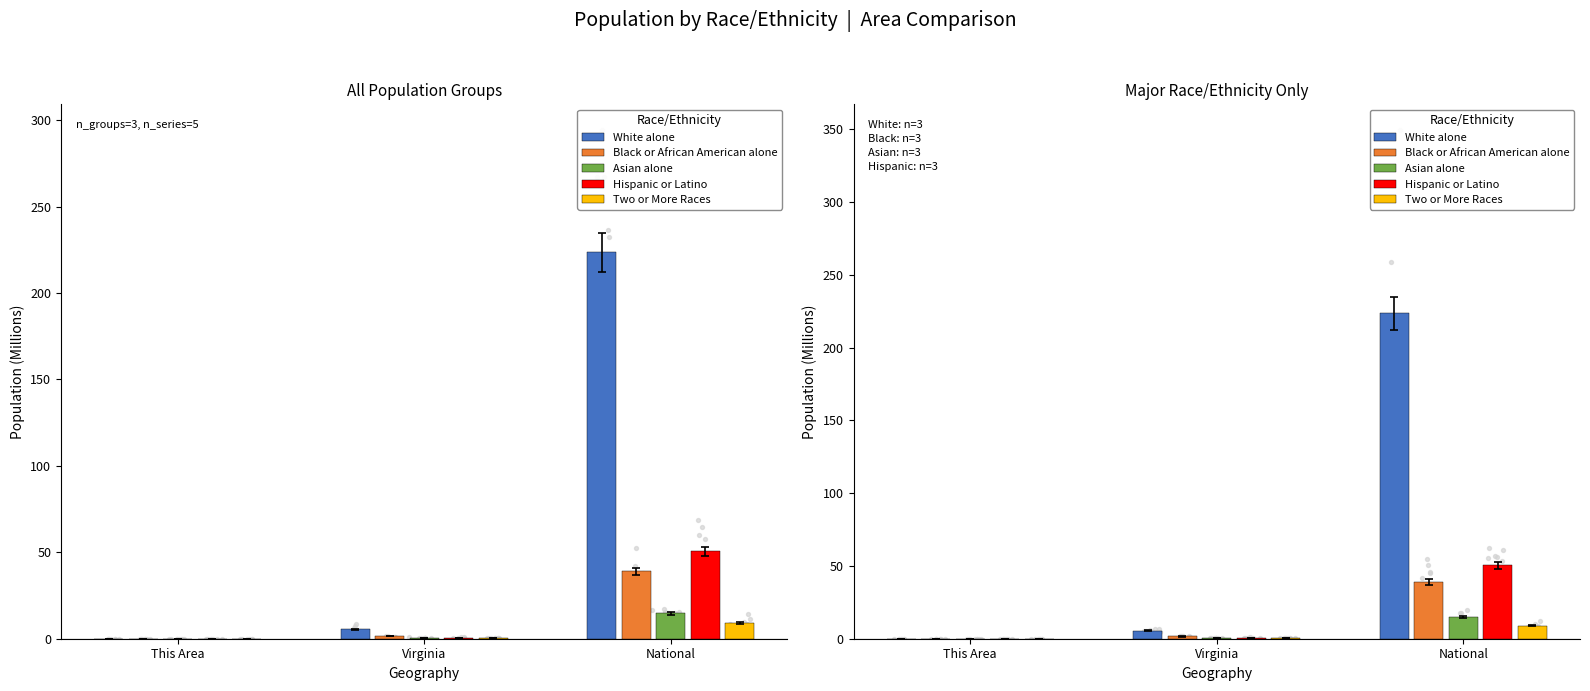

Is the value of White alone at This Area greater than the value of Two or More Races at National?

No